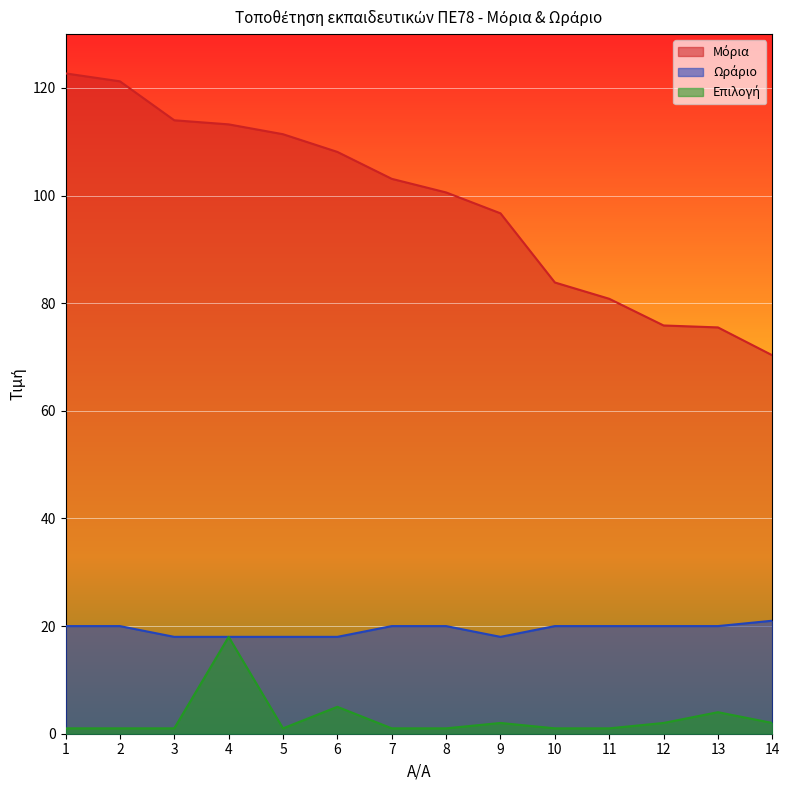

List the labels in order of Επιλογή value, largest first.

4, 6, 13, 9, 12, 14, 1, 2, 3, 5, 7, 8, 10, 11